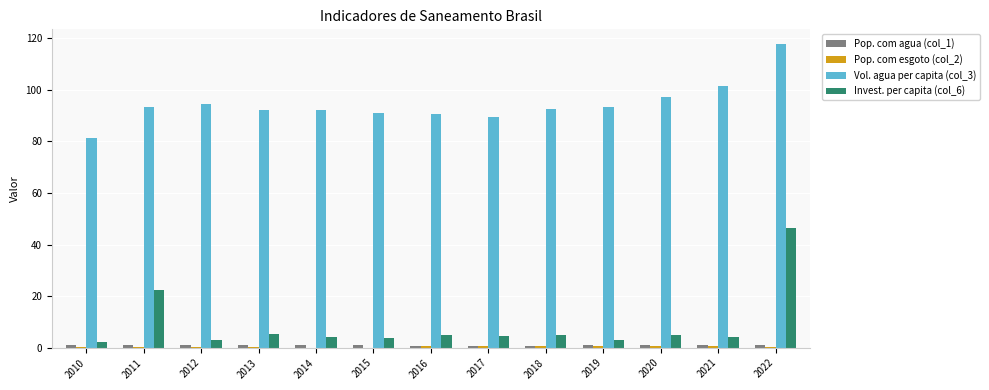

How many categories are shown in the chart?

13